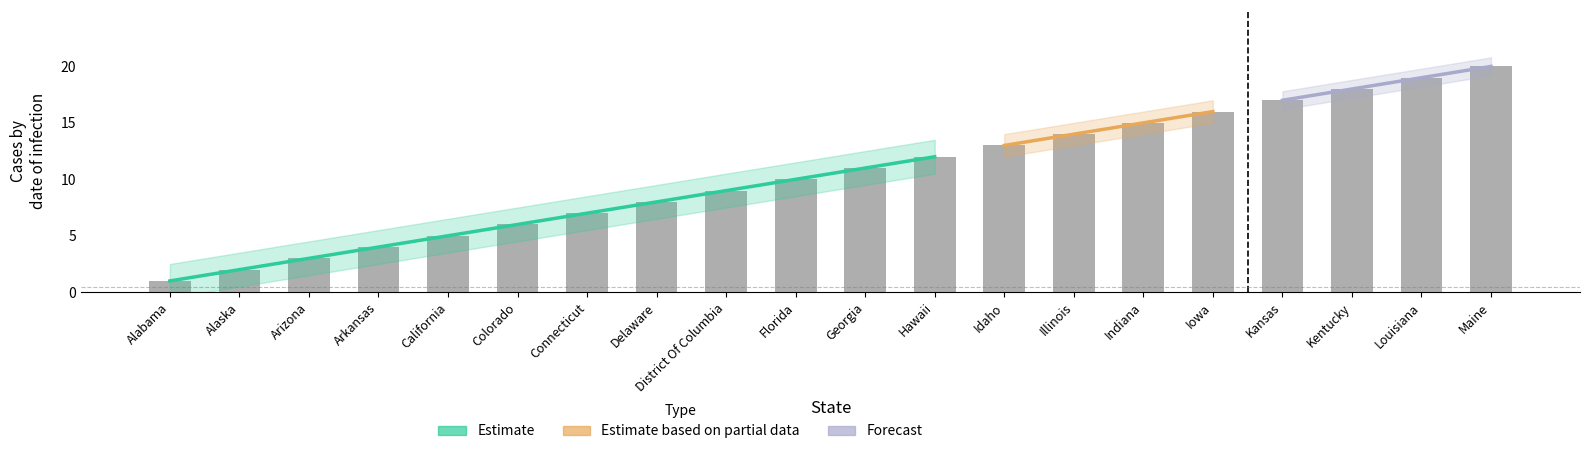

Approximately how many times larger is the value at Iowa compared to Kentucky?

0.9